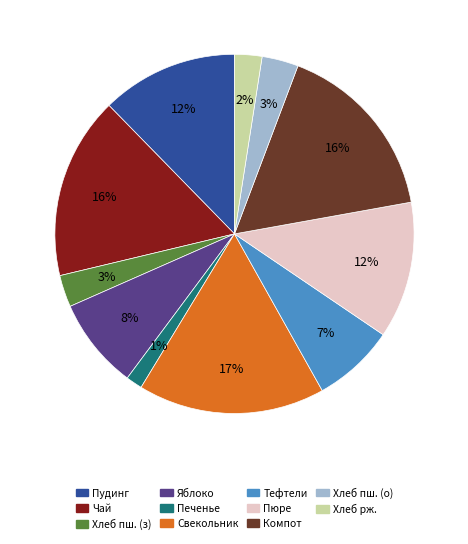

Count the number of slices in the pie.

11